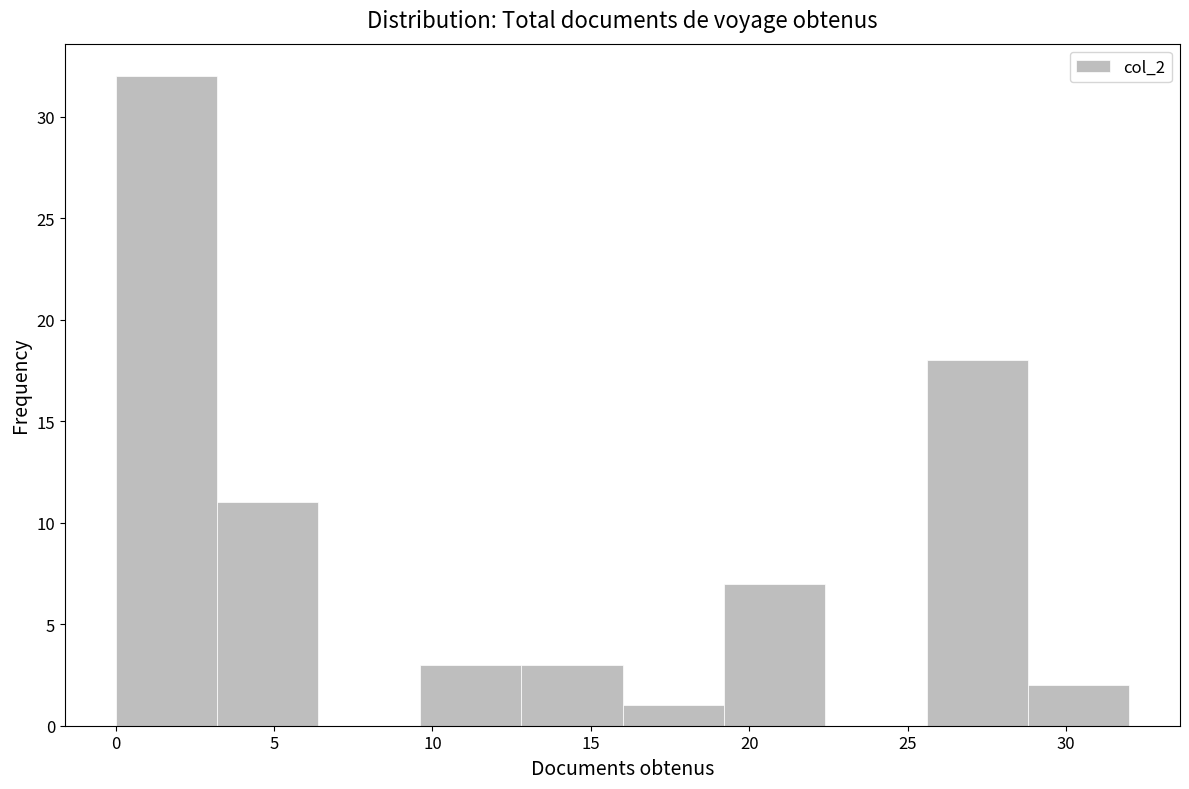

Reading left to right, transcribe this chart: for each bar, give the range it covers on the x-axis and its height. Neither the bar edges nor the heights are printed on the chart, so give them approximately, as read against the axes.

0.0 to 3.2: 32
3.2 to 6.4: 11
6.4 to 9.6: 0
9.6 to 12.8: 3
12.8 to 16.0: 3
16.0 to 19.2: 1
19.2 to 22.4: 7
22.4 to 25.6: 0
25.6 to 28.8: 18
28.8 to 32.0: 2